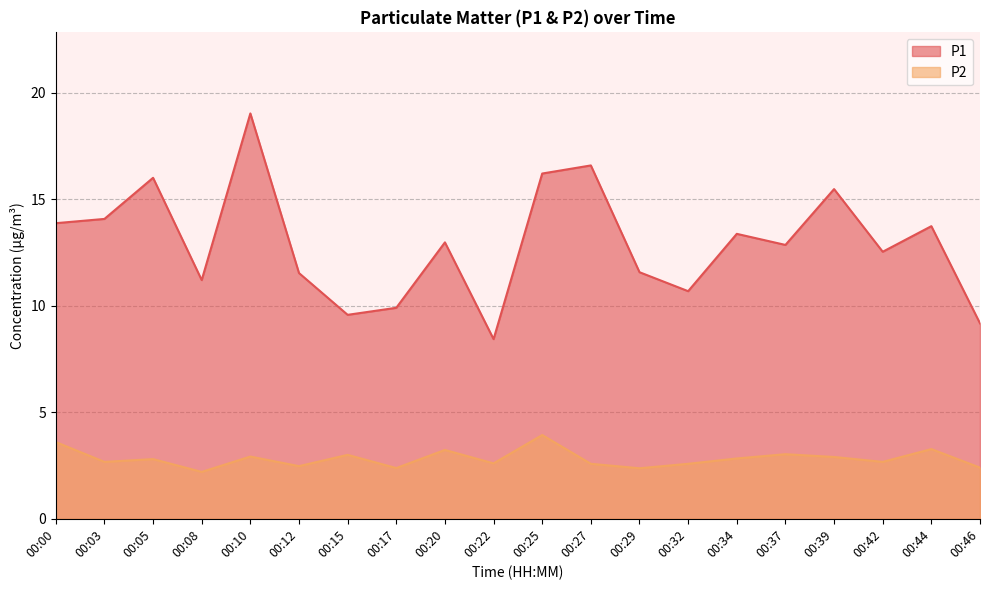

How many categories are shown in the chart?

20